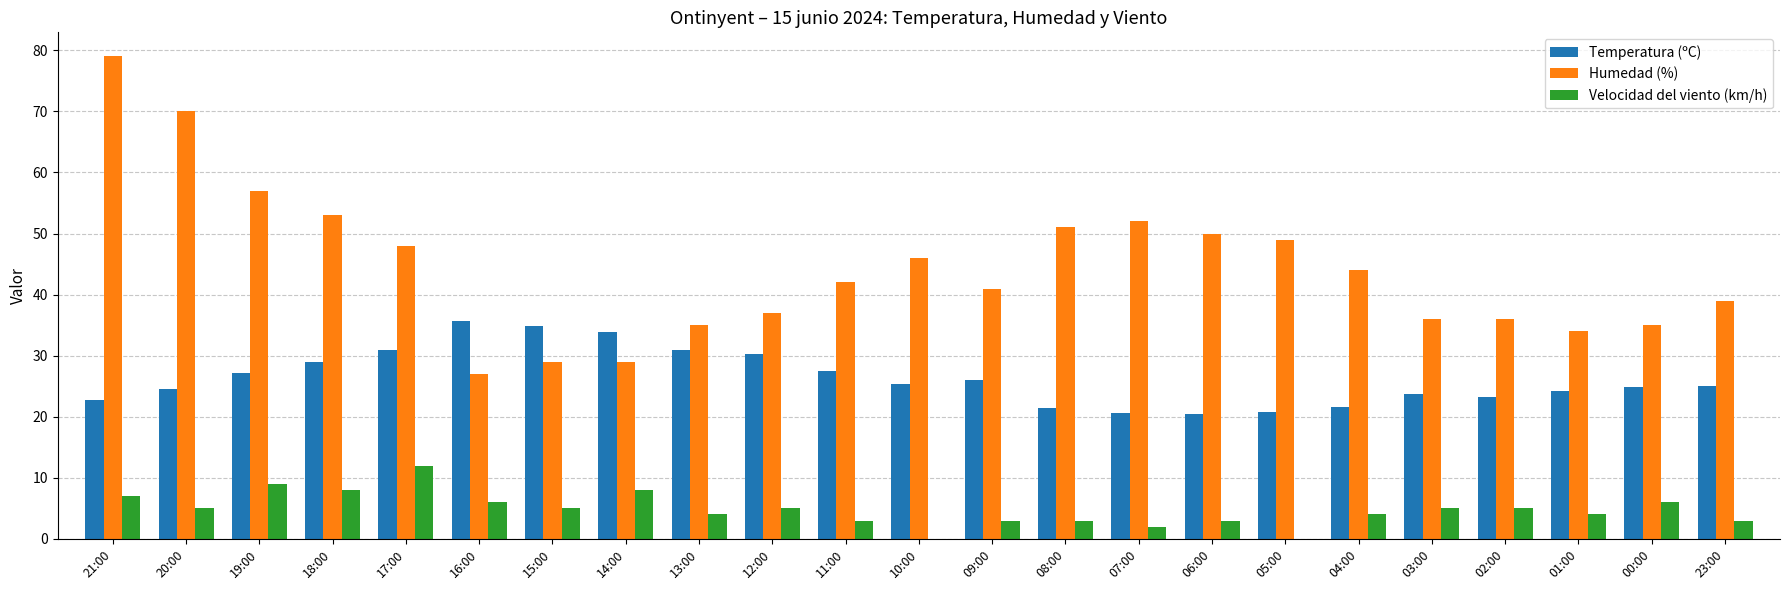

Which series has the largest total across all categories?

Humedad (%)